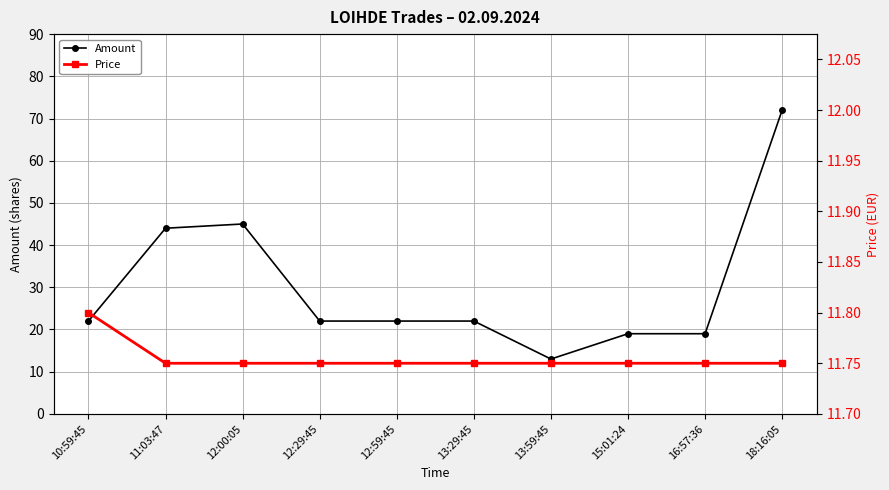

Is it true that Price equals 3.8 at 12:00:05?

False